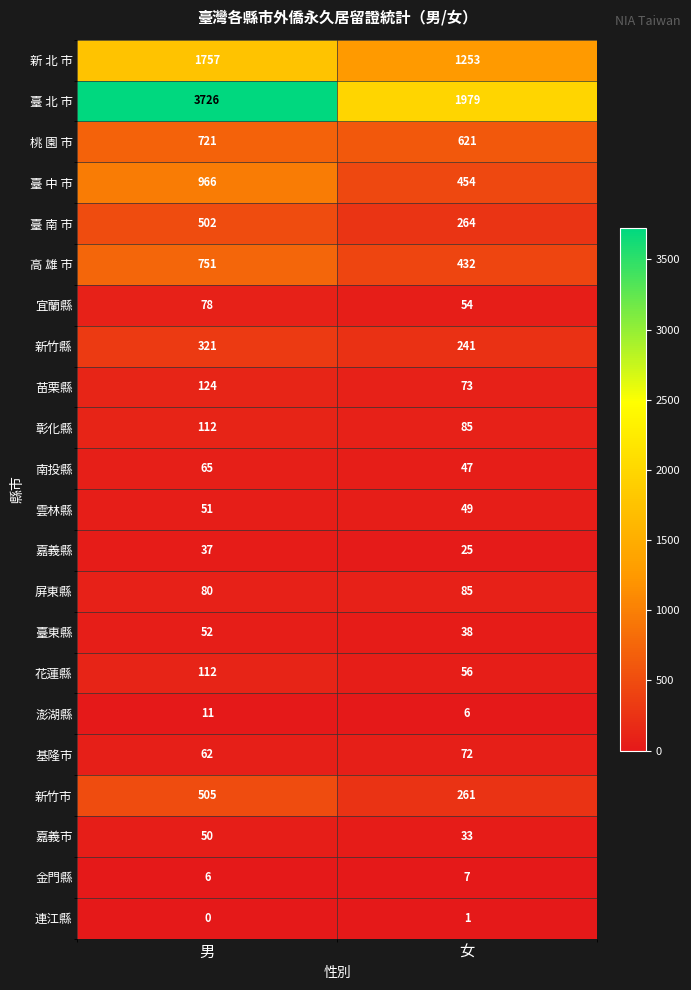

What is the difference between the maximum and minimum values in the 宜蘭縣 series?

24